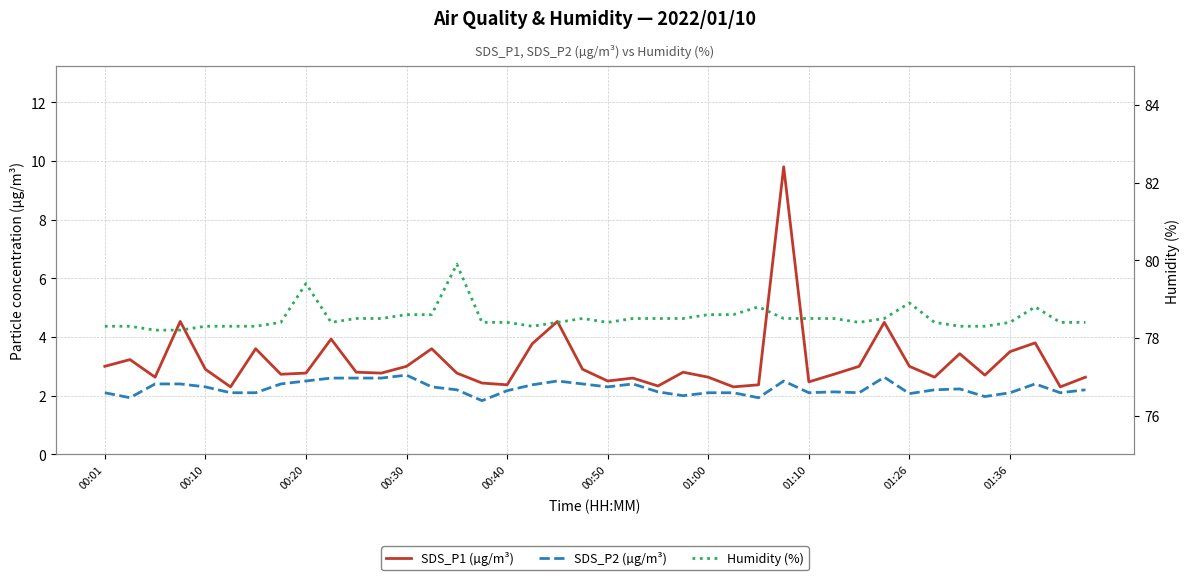

Rank the series at 25 from lowest to highest value.

SDS_P2 (µg/m³), SDS_P1 (µg/m³), Humidity (%)